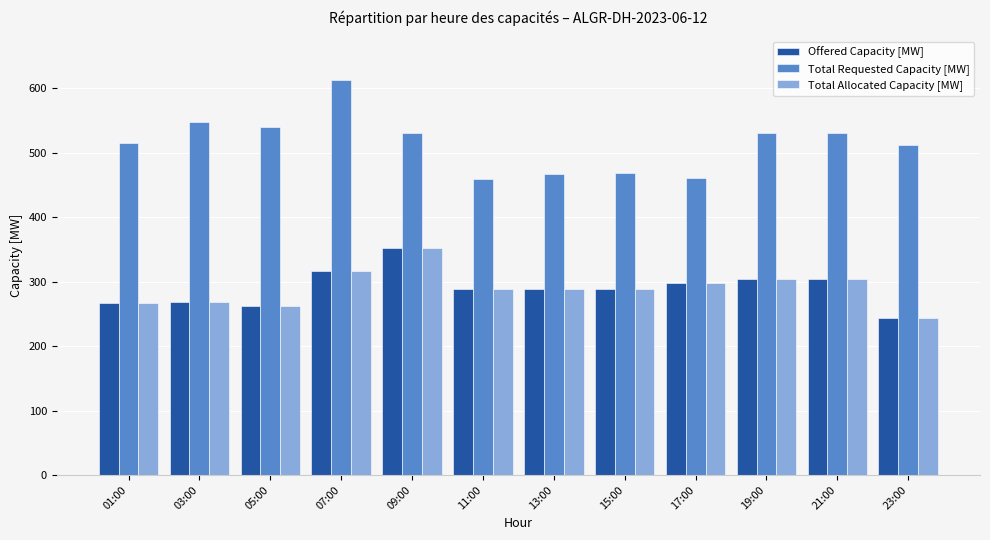

Which series has the widest spread of values?

Total Requested Capacity [MW]